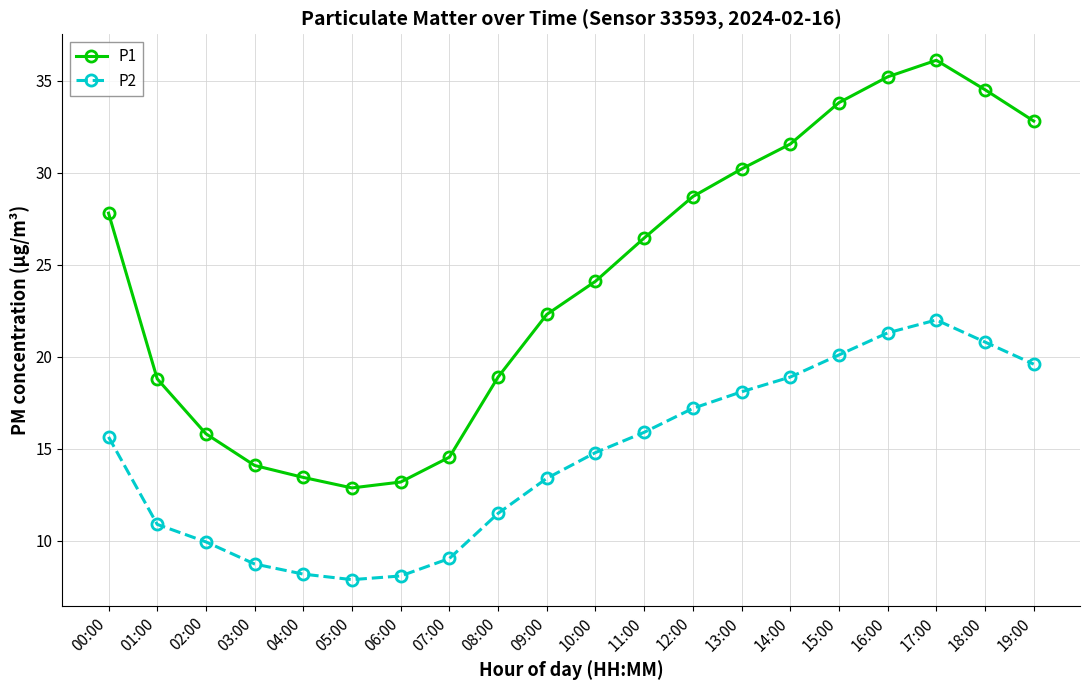

At which category is the sum across all series the highest?

17:00